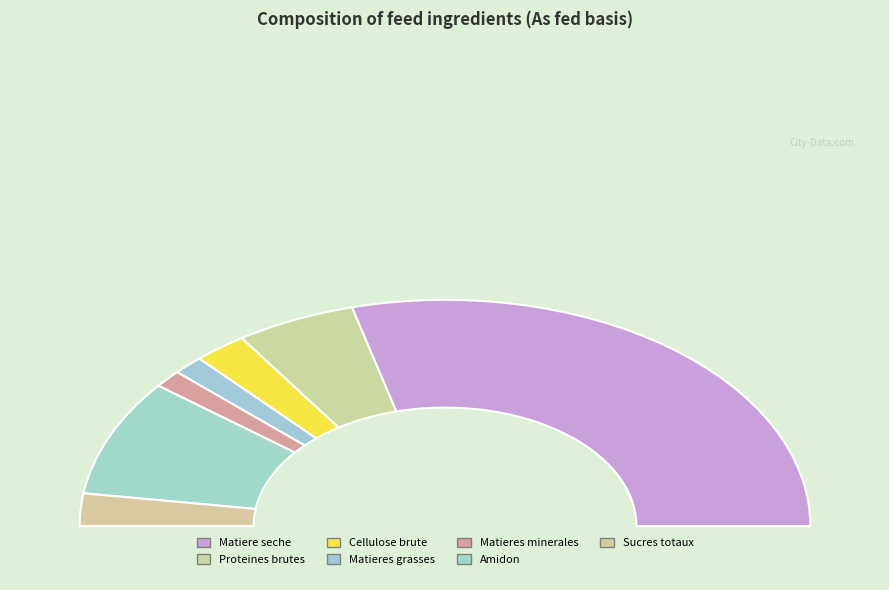

What is the change in value from % to %?

-18.2